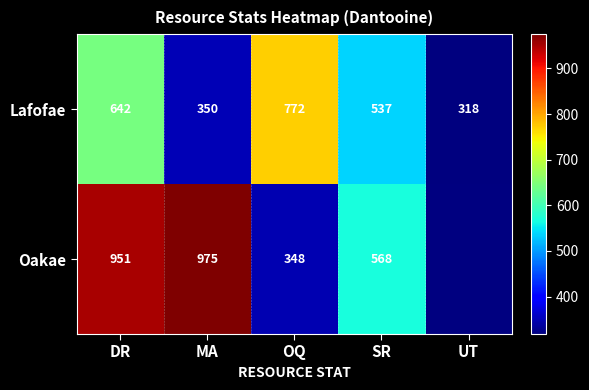

Which label corresponds to the smallest value in the chart?

UT